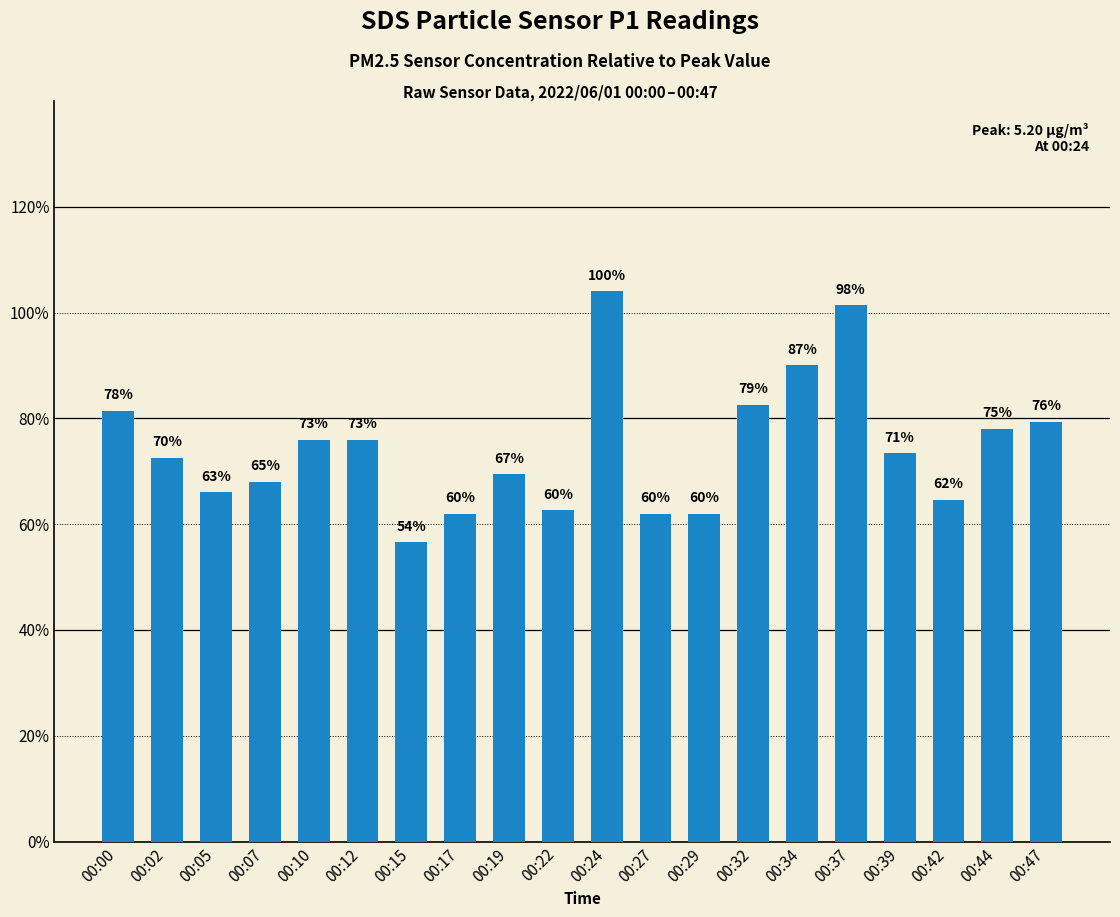

True or false: the data shows 1.9 at 00:15.

False